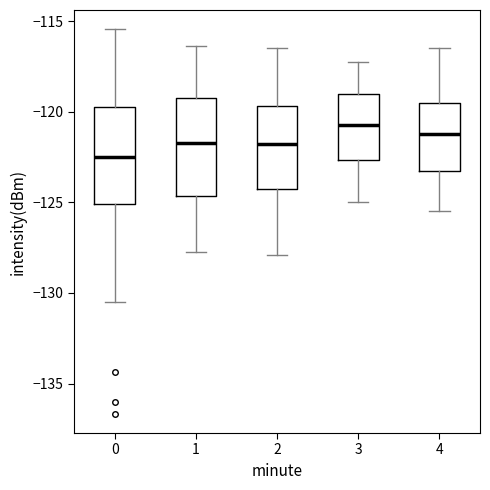

Reading left to right, transcribe this box plot: for each box, give where its median line is, the range the box spans, and where its two whiskers end, as read against the y-axis. The values are not printed on the chart, so give them approximately, as read against the axis.

0: median -122.5, box -125.0 to -119.5, whiskers -130.5 to -115.5
1: median -121.5, box -124.5 to -119.5, whiskers -127.5 to -116.5
2: median -122.0, box -124.5 to -119.5, whiskers -128.0 to -116.5
3: median -120.5, box -122.5 to -119.0, whiskers -125.0 to -117.0
4: median -121.0, box -123.0 to -119.5, whiskers -125.5 to -116.5